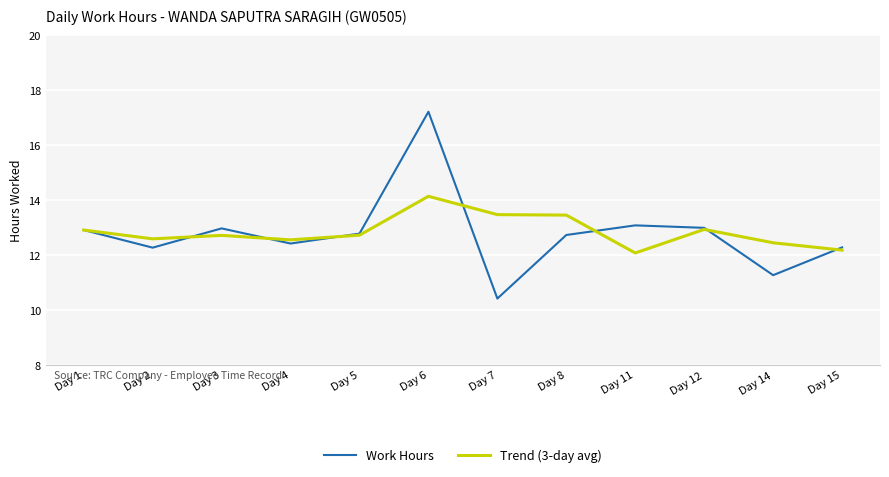

At which category does the chart reach its peak across all series?

Day 6